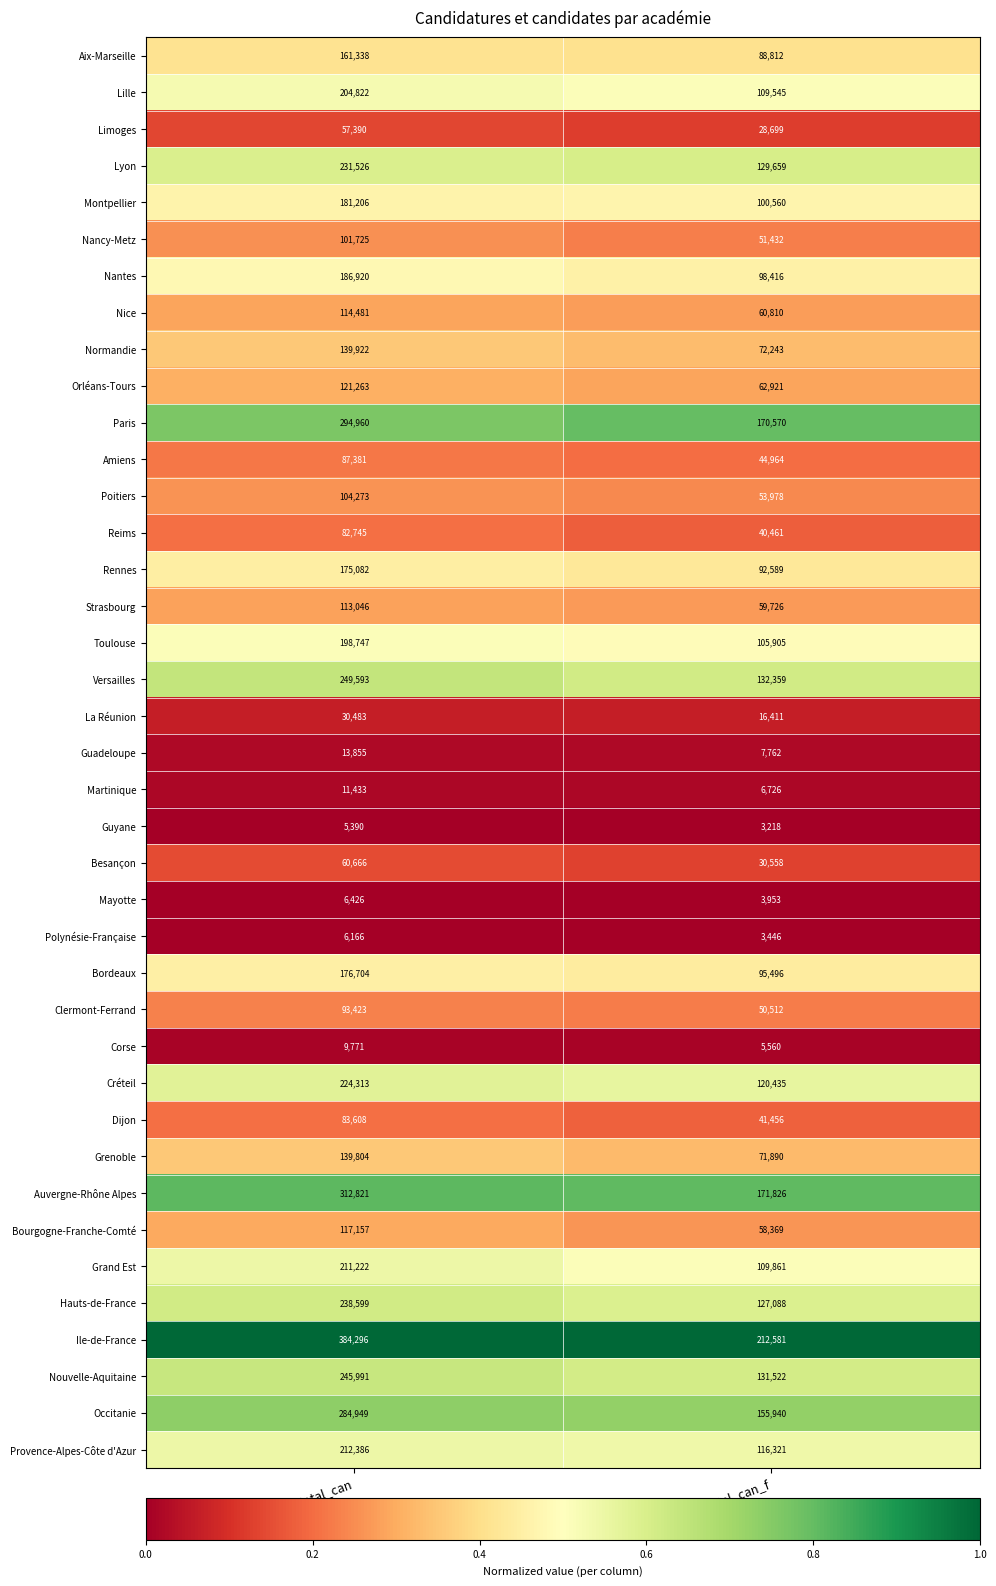

List the series in order of their peak value, highest first.

Ile-de-France, Auvergne-Rhône Alpes, Paris, Occitanie, Versailles, Nouvelle-Aquitaine, Hauts-de-France, Lyon, Créteil, Provence-Alpes-Côte d'Azur, Grand Est, Lille, Toulouse, Nantes, Montpellier, Bordeaux, Rennes, Aix-Marseille, Normandie, Grenoble, Orléans-Tours, Bourgogne-Franche-Comté, Nice, Strasbourg, Poitiers, Nancy-Metz, Clermont-Ferrand, Amiens, Dijon, Reims, Besançon, Limoges, La Réunion, Guadeloupe, Martinique, Corse, Mayotte, Polynésie-Française, Guyane